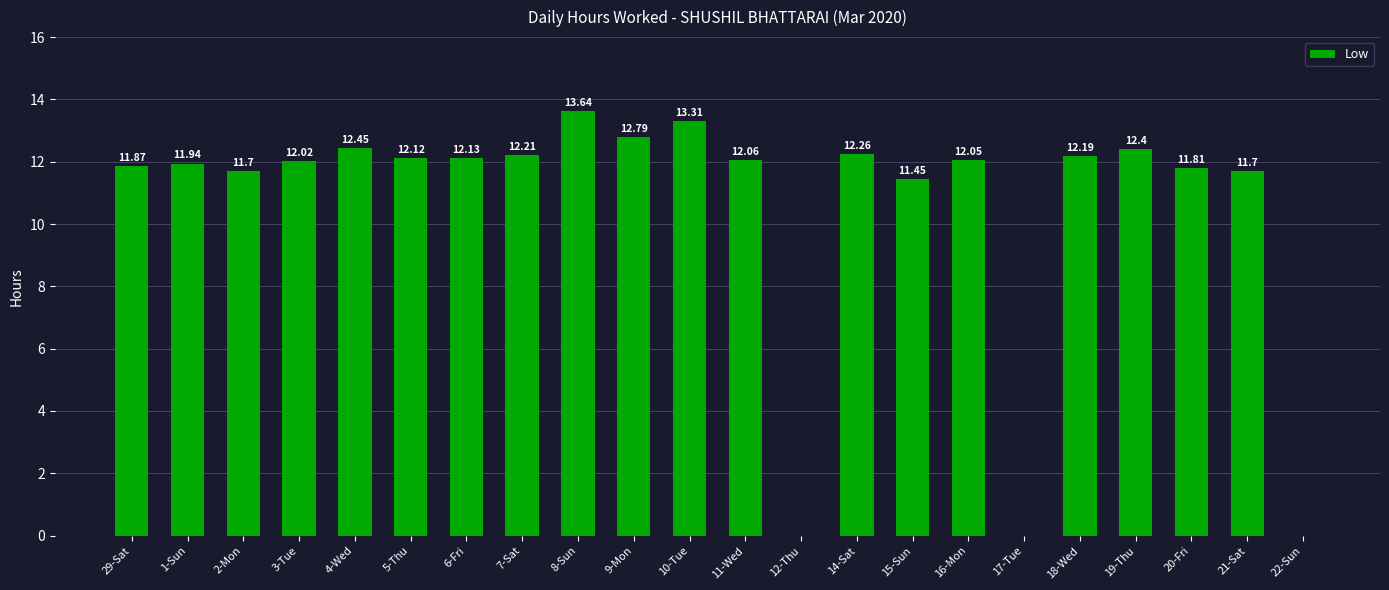

Where does the data first go above 12?

3-Tue